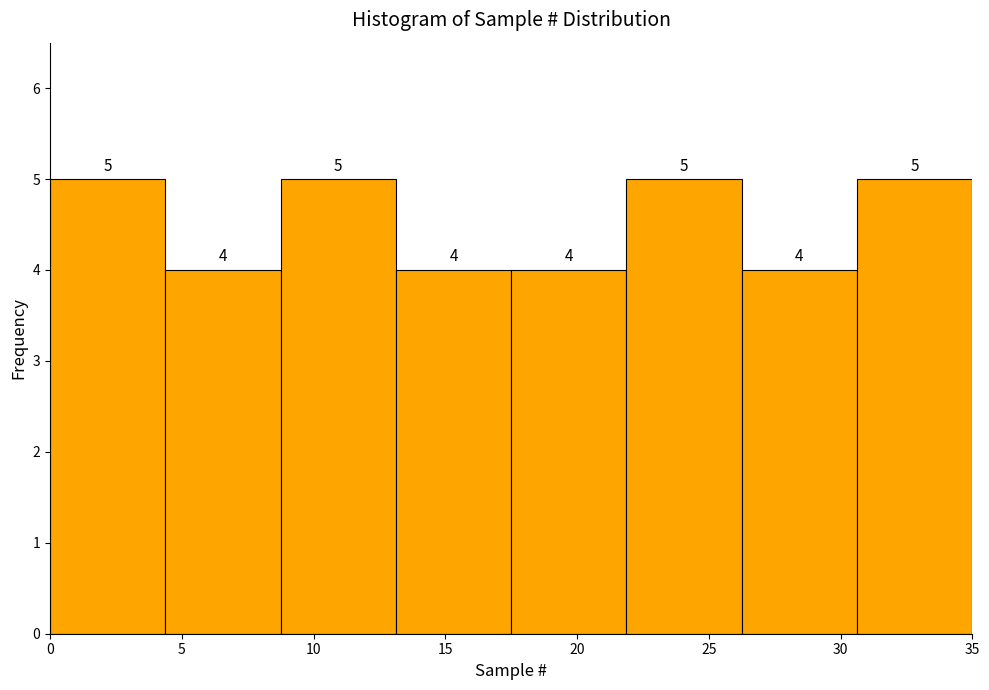

Reading left to right, list every bar in this chart as the range it spans on the x-axis followed by its height. The bar edges are not printed on the chart, so give them approximately, as read against the axis.

0.0 to 4.5: 5
4.5 to 9.0: 4
9.0 to 13.0: 5
13.0 to 17.5: 4
17.5 to 22.0: 4
22.0 to 26.5: 5
26.5 to 30.5: 4
30.5 to 35.0: 5